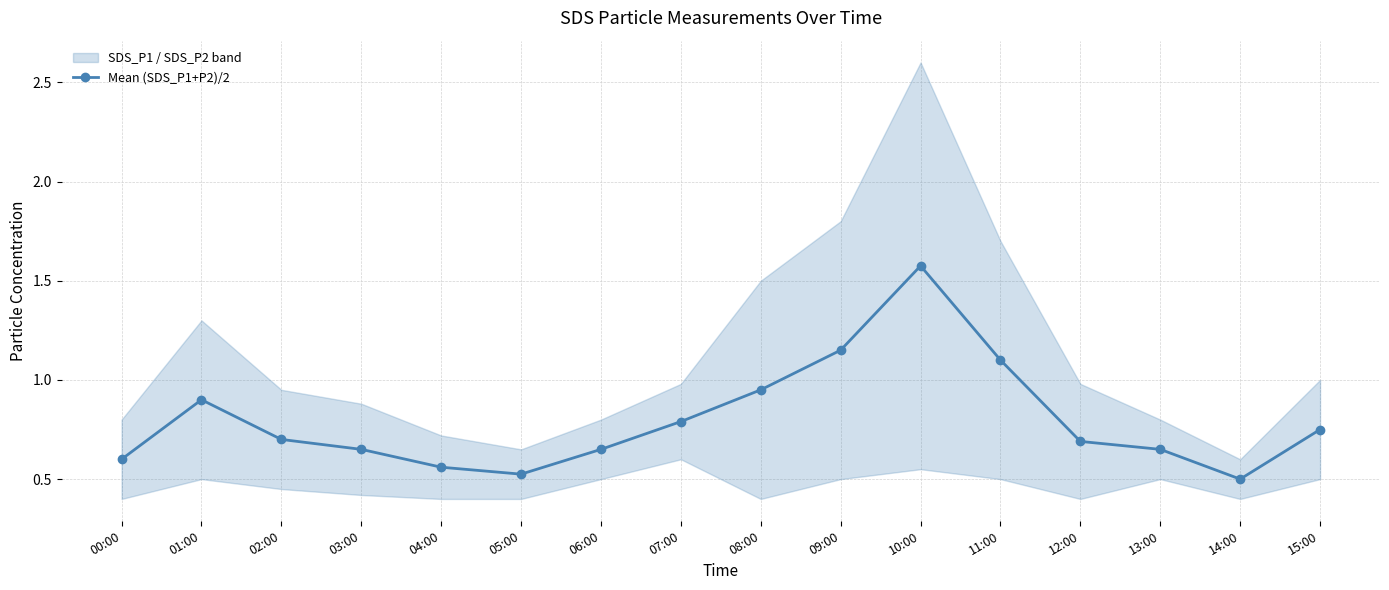

Reading right to left, transcribe all the data shown in this chart.

15:00=0.8	14:00=0.5	13:00=0.7	12:00=0.7	11:00=1.1	10:00=1.6	09:00=1.1	08:00=0.9	07:00=0.8	06:00=0.7	05:00=0.5	04:00=0.6	03:00=0.7	02:00=0.7	01:00=0.9	00:00=0.6